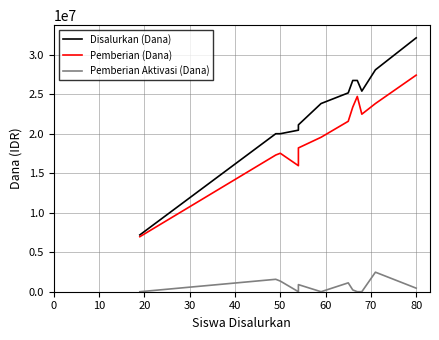

What is the total value across all series at 70?

50400000